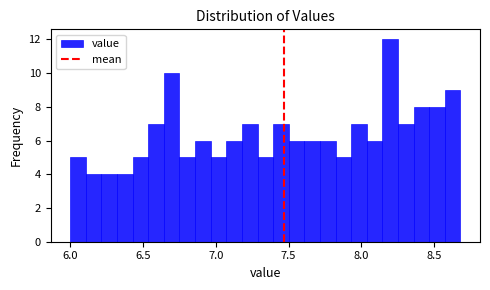

Read against the x-axis, roughly where is the centre of the tallest bar?

8.20